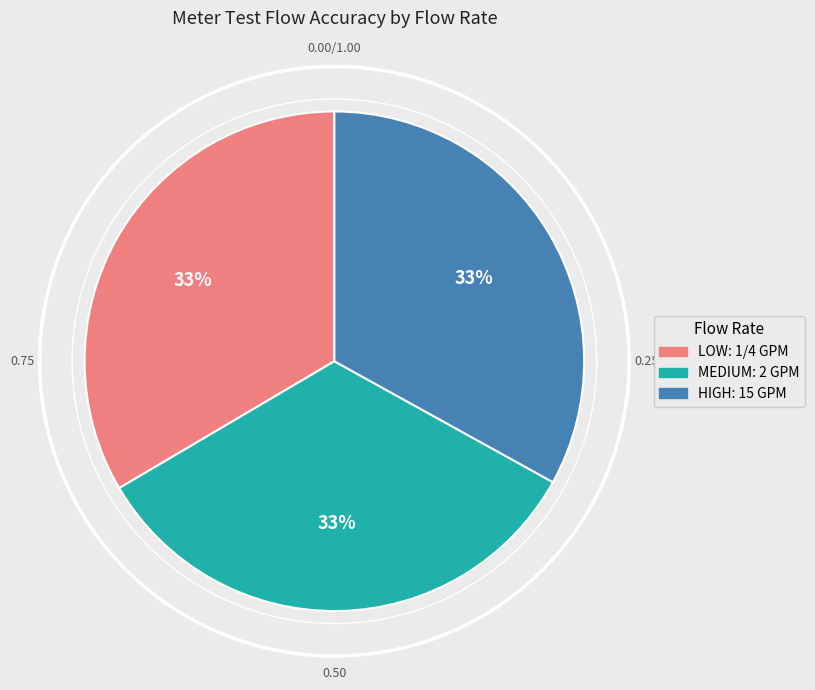

Which slice is the largest?

LOW: 1/4 GPM